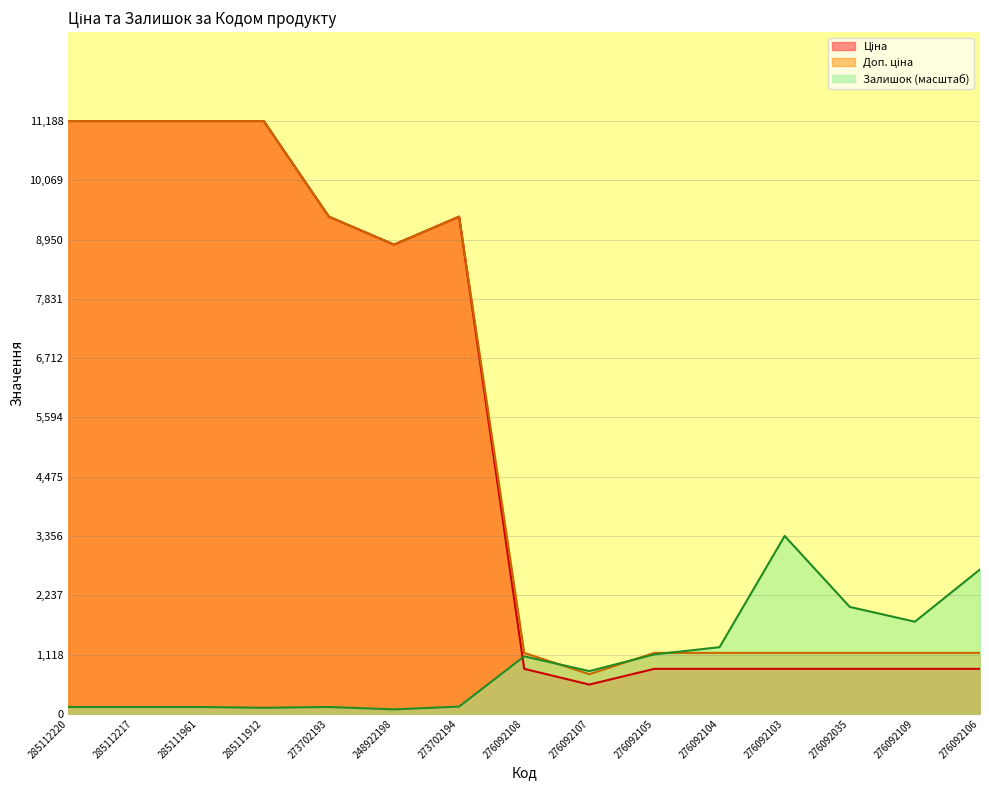

Between which two adjacent categories do Залишок and Ціна first intersect?

273702194 and 276092108